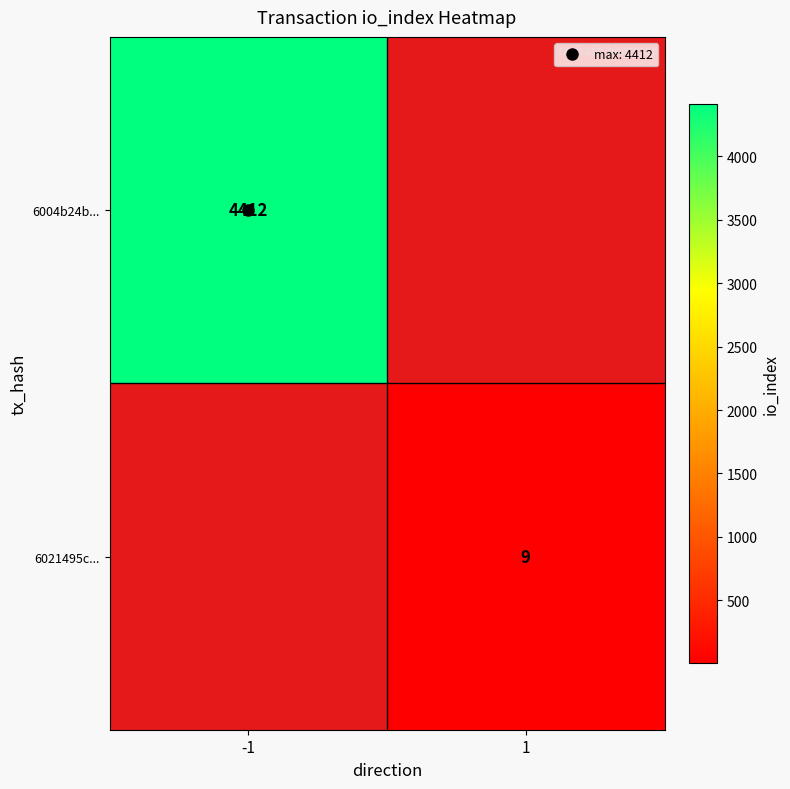

The value of 6021495c... at 1 is 9.0. True or false?

True